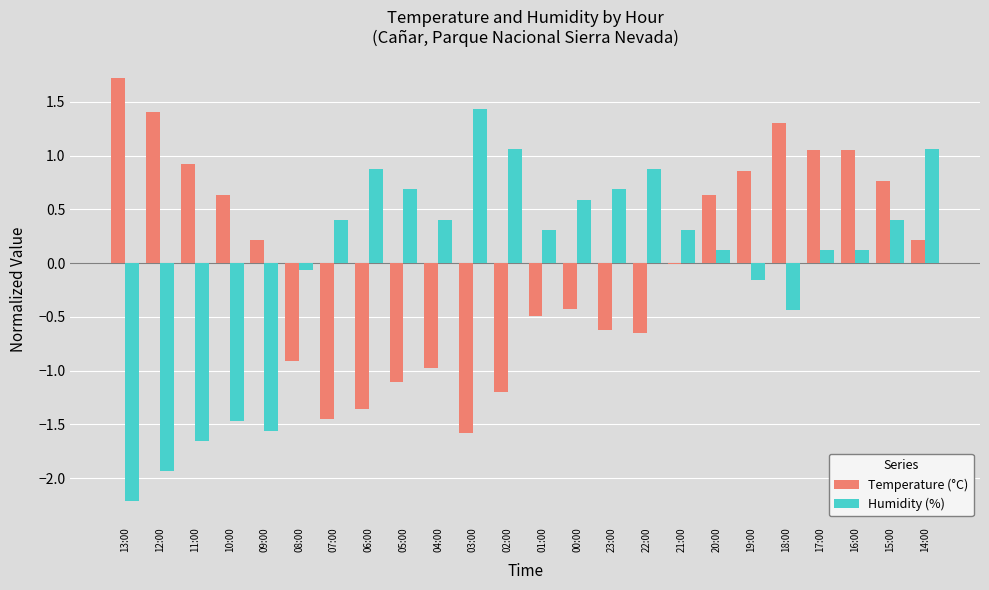

True or false: Temperature (°C) has a value of 1.2 at 19:00.

False